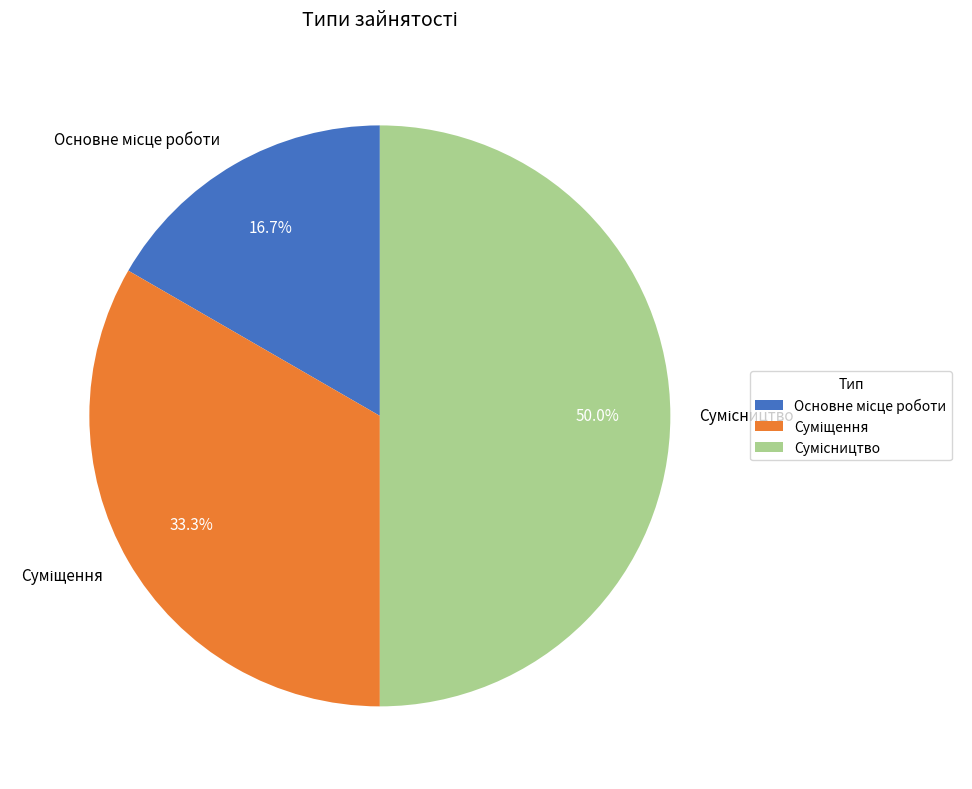

To the nearest percent, what is the combined percentage of Суміщення and Основне місце роботи?

50%